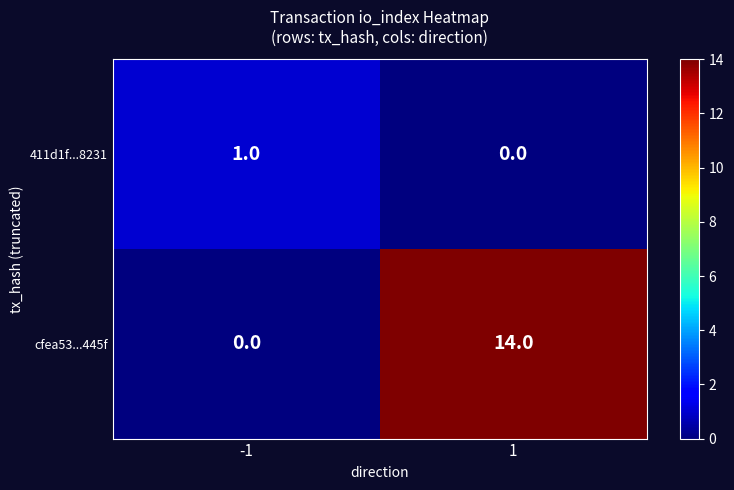

At which category is the sum across all series the highest?

1